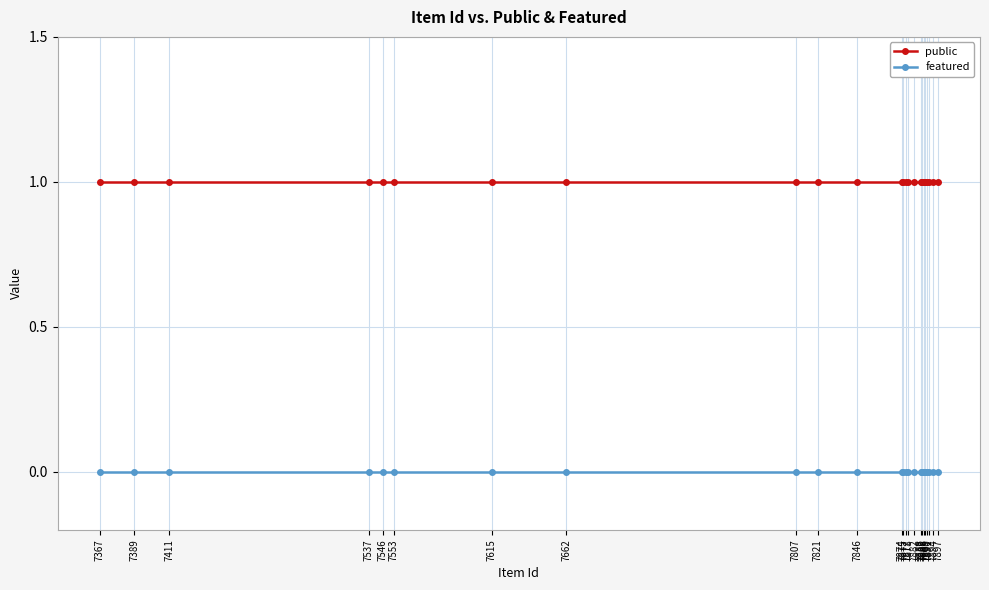

Reading right to left, what are all the values shown in this chart?

public: 1	1	1	1	1	1	1	1	1	1	1	1	1	1	1	1	1	1	1	1	1	1	1	1
featured: 0	0	0	0	0	0	0	0	0	0	0	0	0	0	0	0	0	0	0	0	0	0	0	0